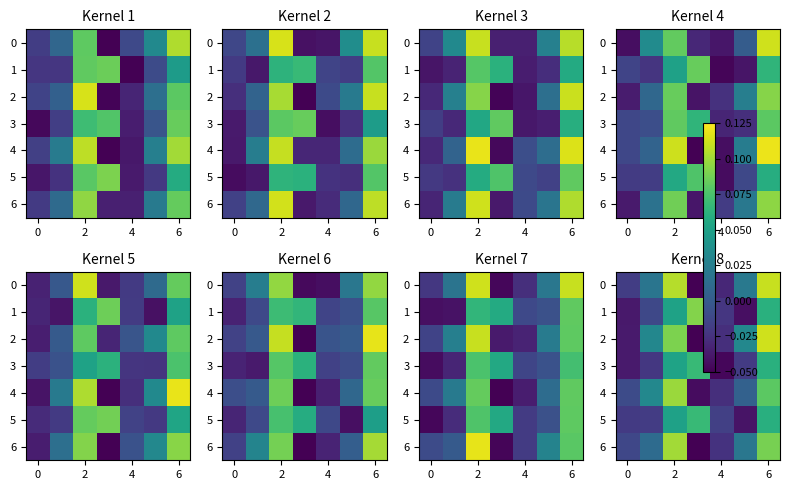

At which category does the chart reach its peak across all series?

6